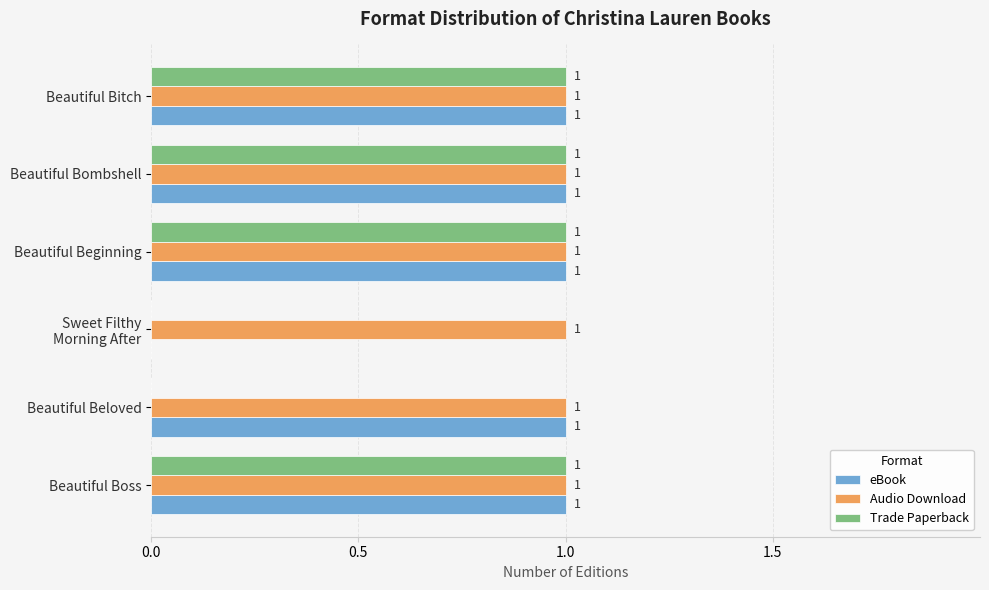

Which series has the largest total across all categories?

Audio Download